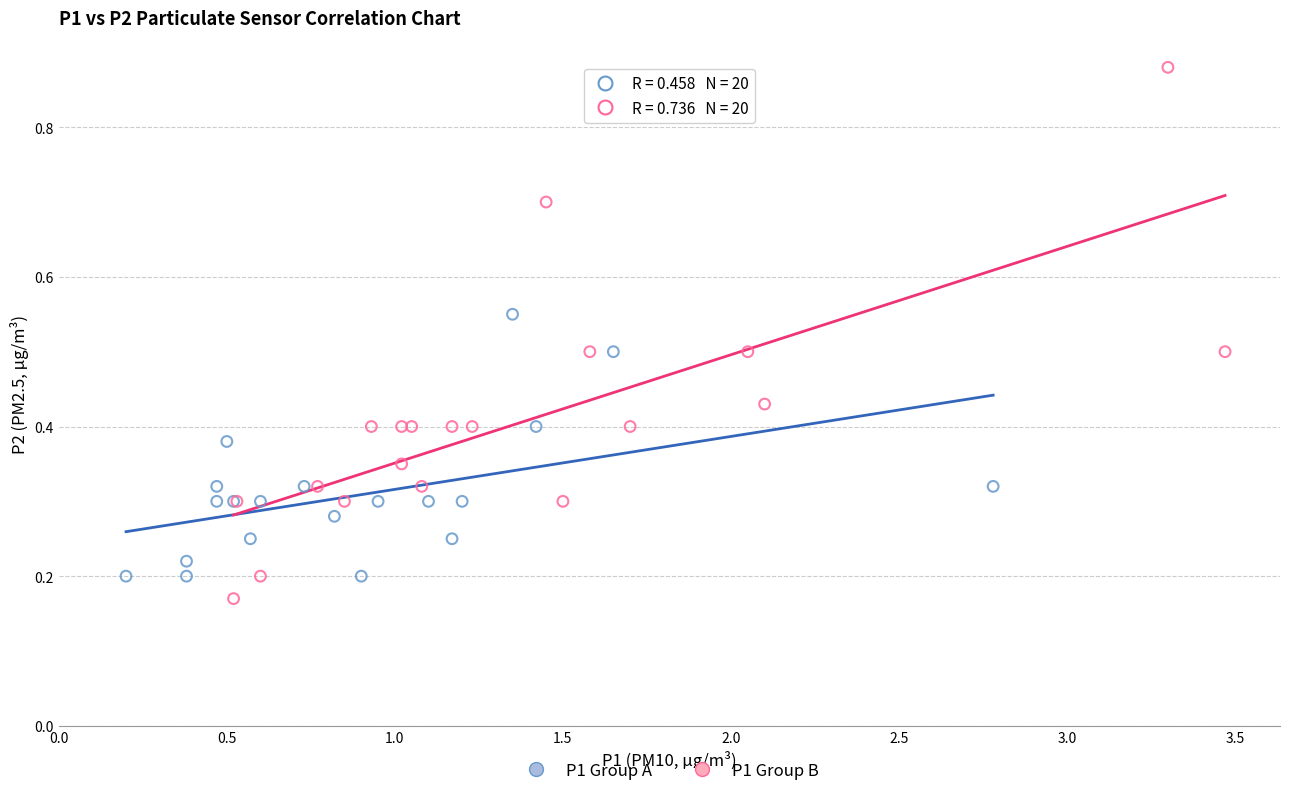

Which series has the largest Y range (max minus min)?

P1 Group B